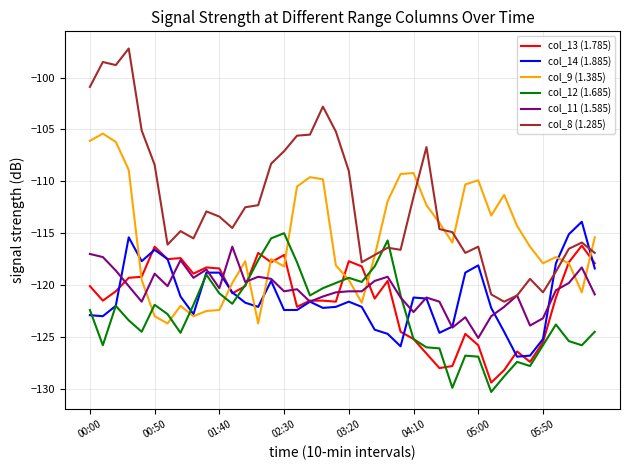

After their last crossing, which series has the higher values: col_13 (1.785) or col_9 (1.385)?

col_9 (1.385)